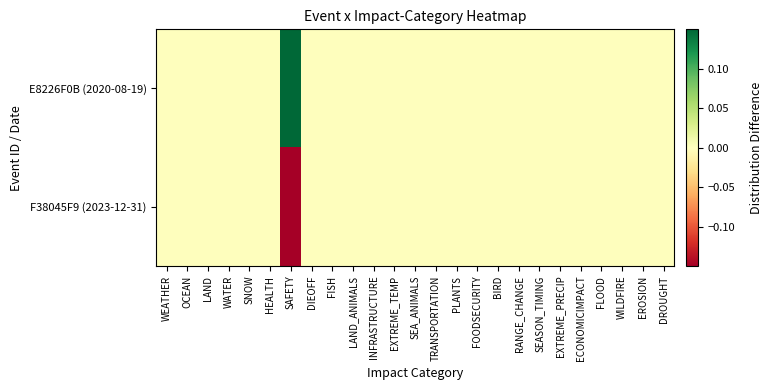

List the series in order of their overall mean, lowest first.

F38045F9 (2023-12-31), E8226F0B (2020-08-19)